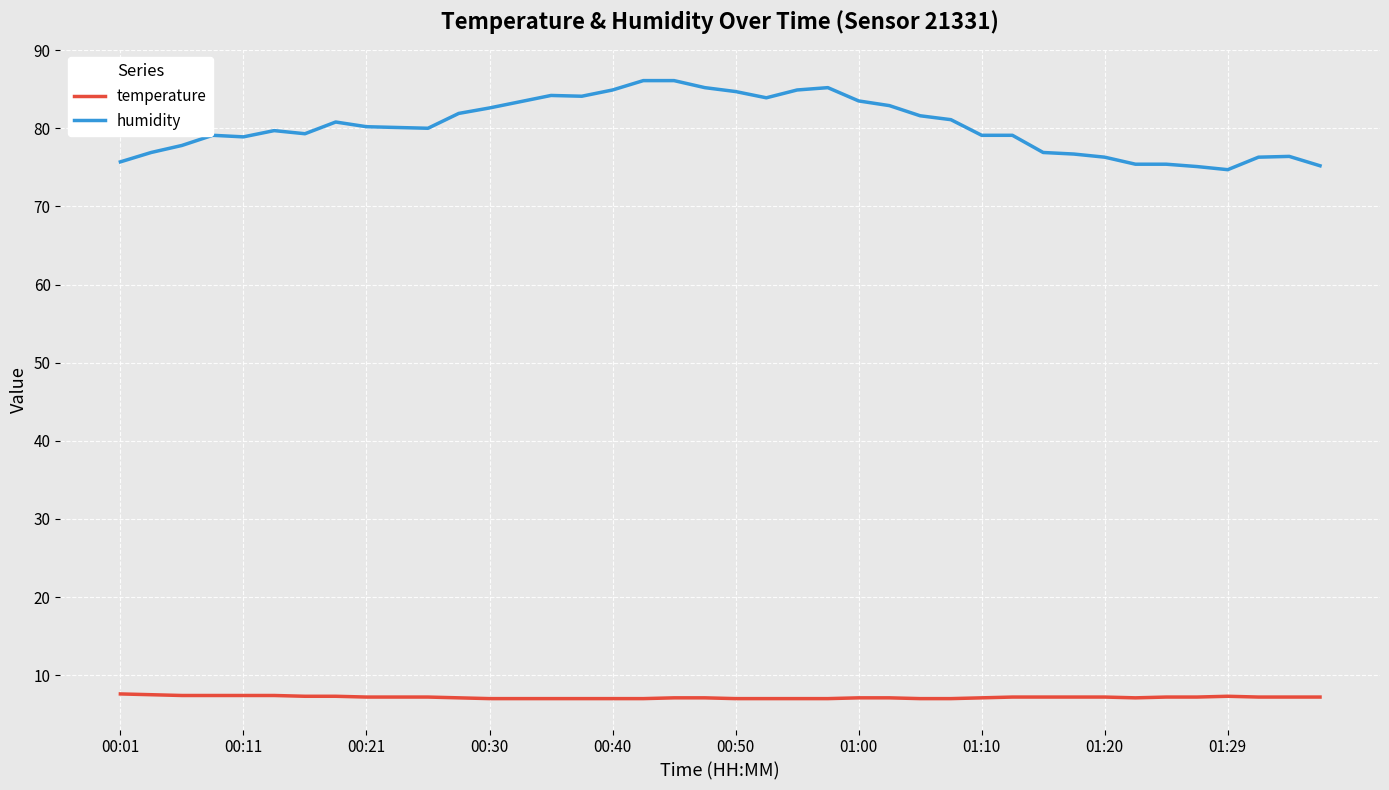

List the series in order of their overall mean, highest first.

humidity, temperature